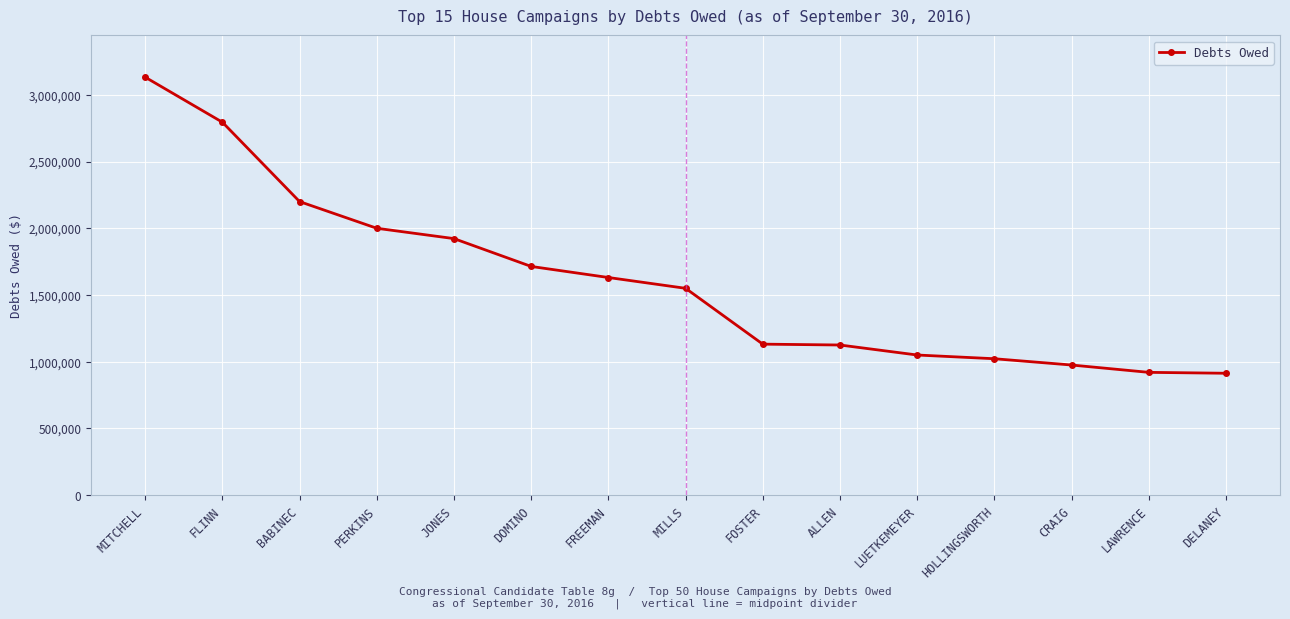

The chart shows a value of 603783.6 at CRAIG. True or false?

False